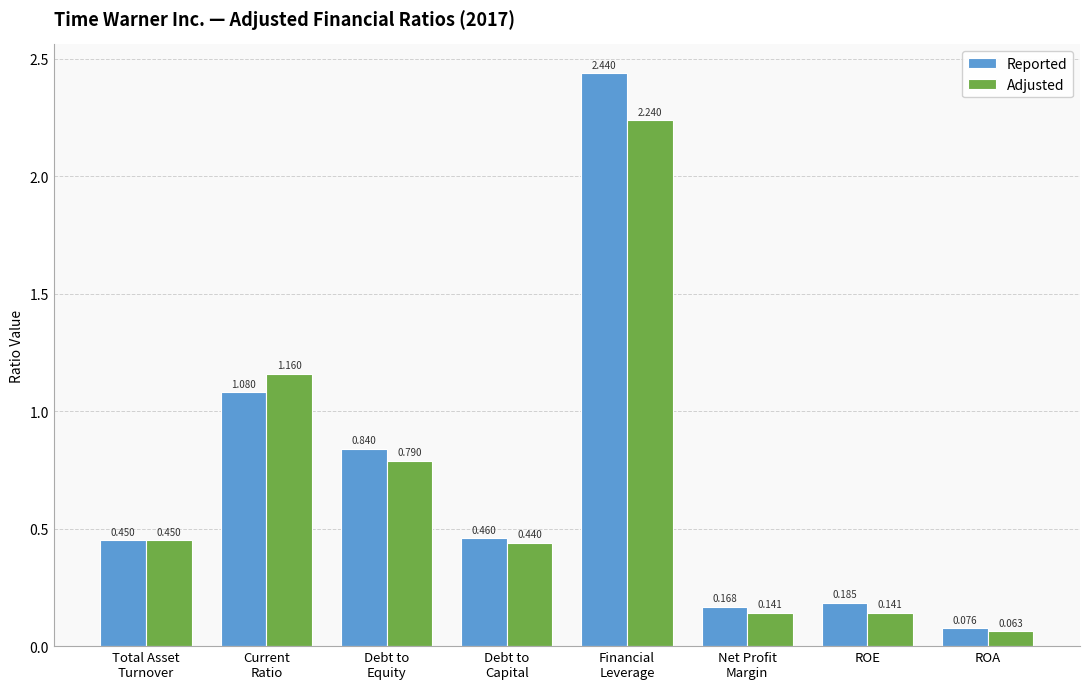

Which series has the widest spread of values?

Reported